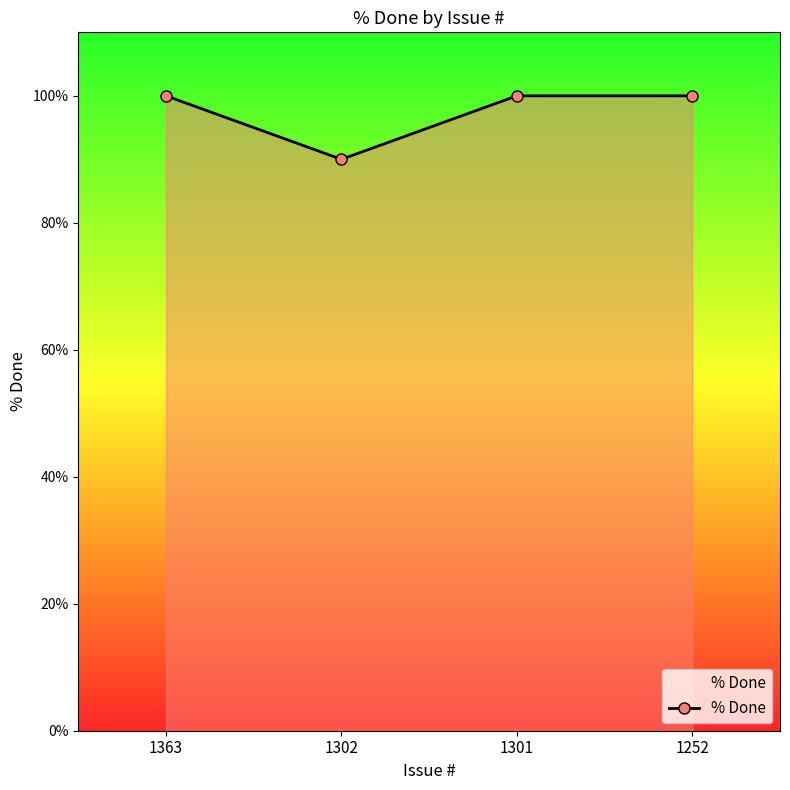

Reading right to left, extract all data points from this chart.

1252=100	1301=100	1302=90	1363=100